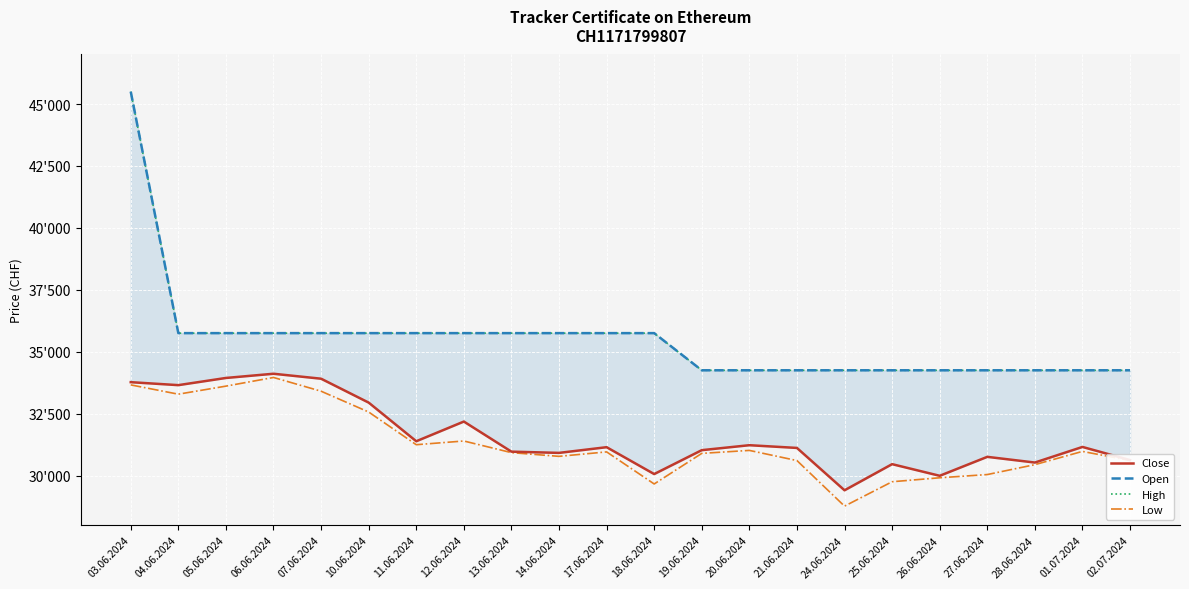

Reading right to left, what are all the values shown in this chart?

Close: 30625	31155	30525	30755	29990	30460	29405	31115	31225	31025	30060	31145	30915	30965	32180	31385	32945	33910	34110	33940	33650	33770
Open: 34250	34250	34250	34250	34250	34250	34250	34250	34250	34250	35750	35750	35750	35750	35750	35750	35750	35750	35750	35750	35750	45500
High: 34250	34250	34250	34250	34250	34250	34250	34250	34250	34250	35750	35750	35750	35750	35750	35750	35750	35750	35750	35750	35750	45500
Low: 30605	30975	30440	30040	29910	29750	28765	30605	31015	30895	29660	30955	30775	30925	31395	31245	32565	33405	33960	33610	33285	33660